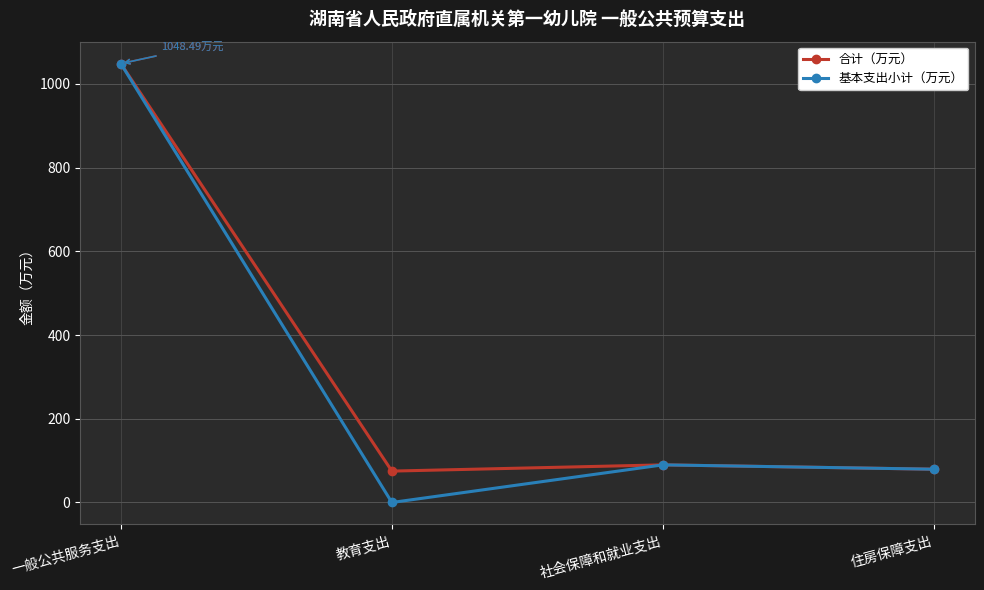

Rank the series at 教育支出 from lowest to highest value.

基本支出小计（万元）, 合计（万元）